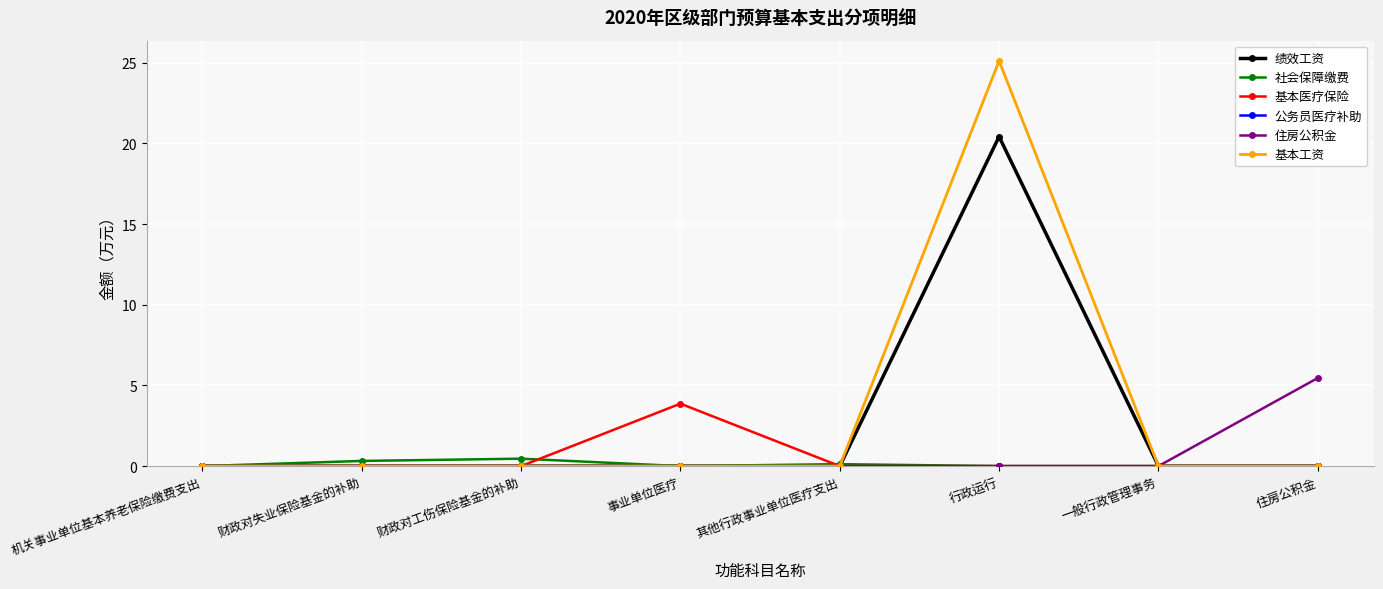

Which category has the highest value across all series?

行政运行